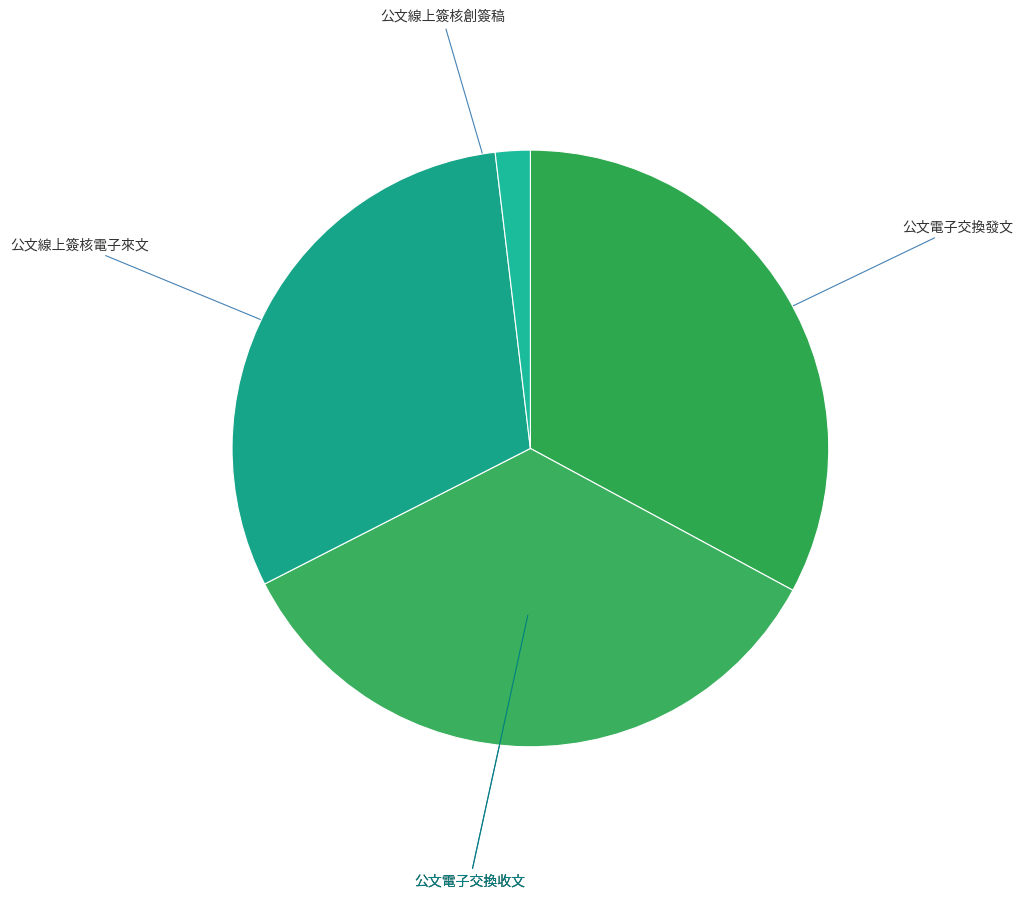

Count the number of slices in the pie.

4